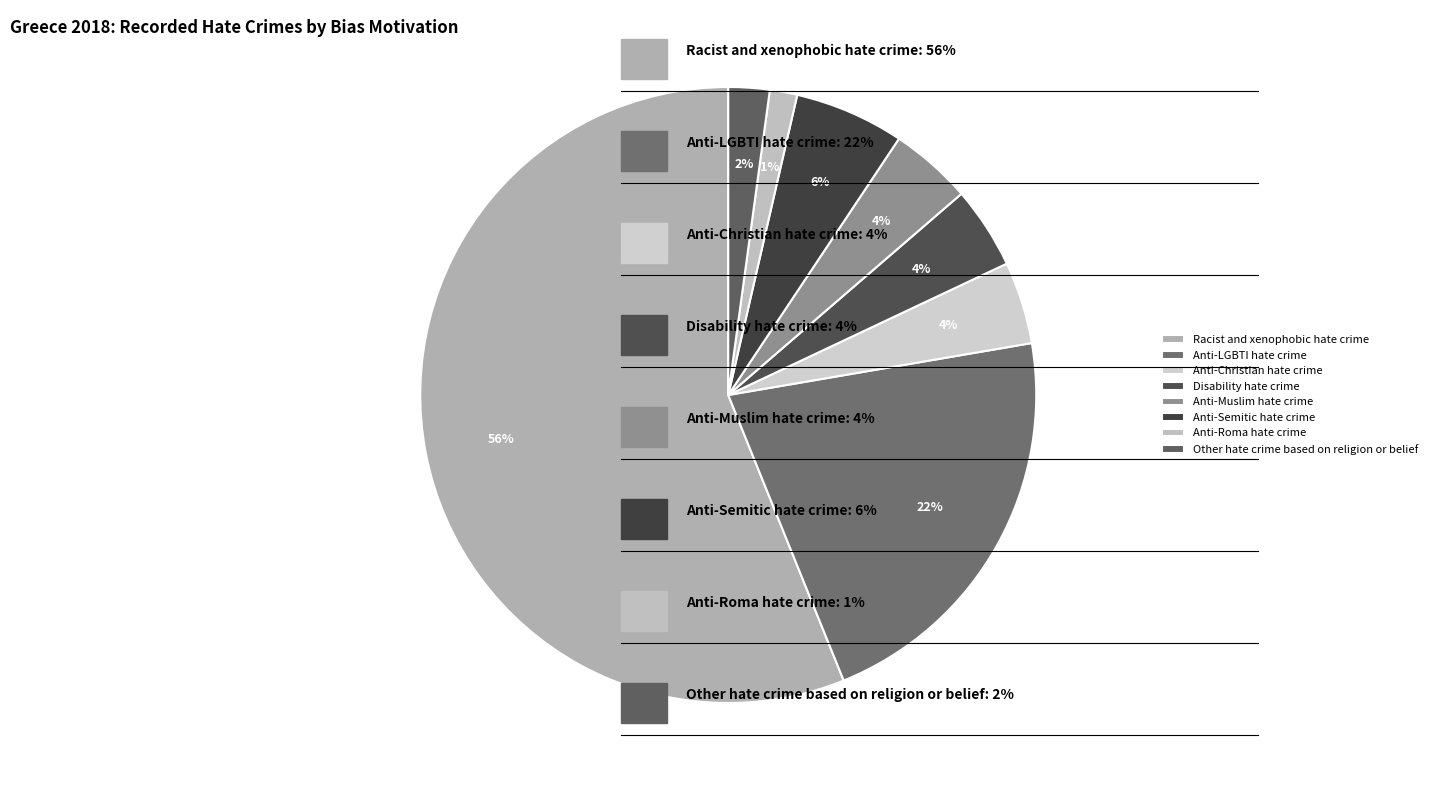

How many slices are in this pie chart?

8